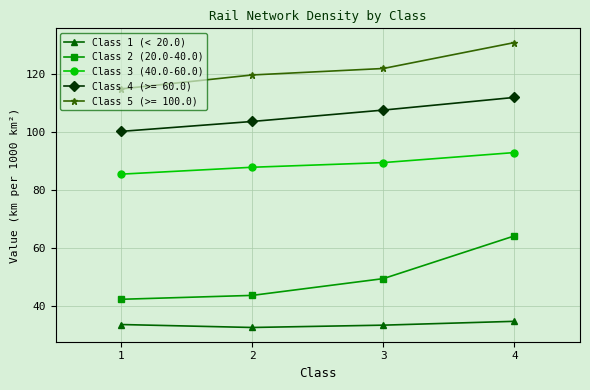

True or false: Class 3 (40.0-60.0) and Class 2 (20.0-40.0) intersect in this chart.

False